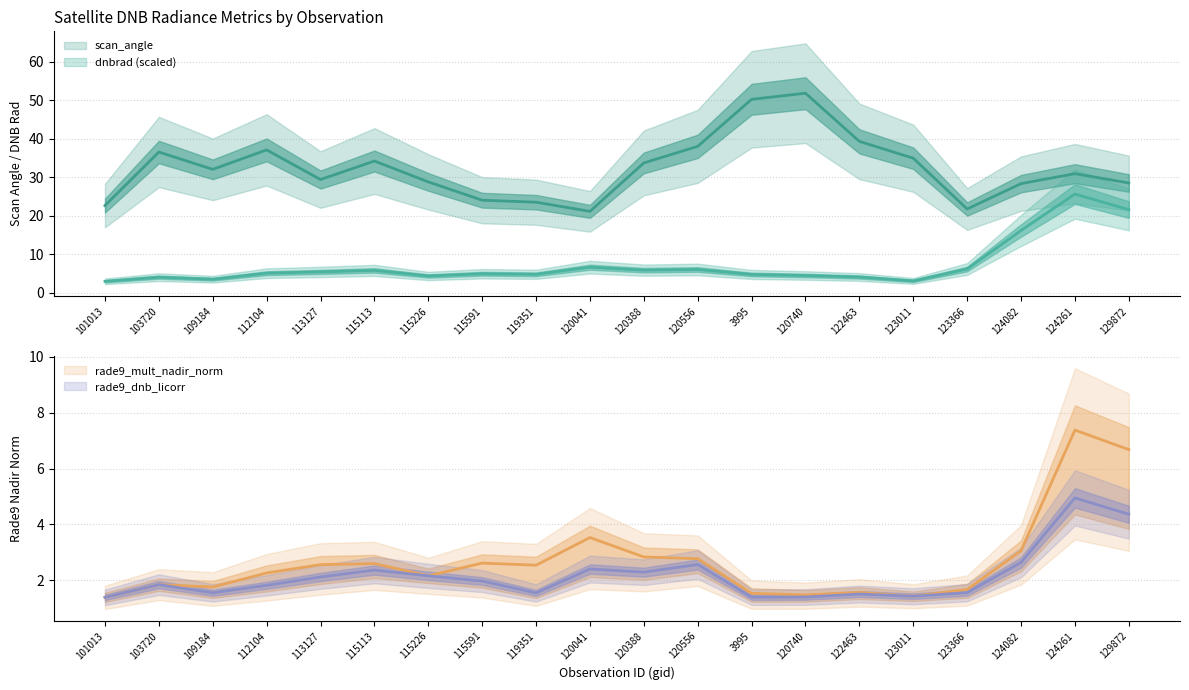

True or false: dnbrad has more than 1 points higher than both neighbors.

True